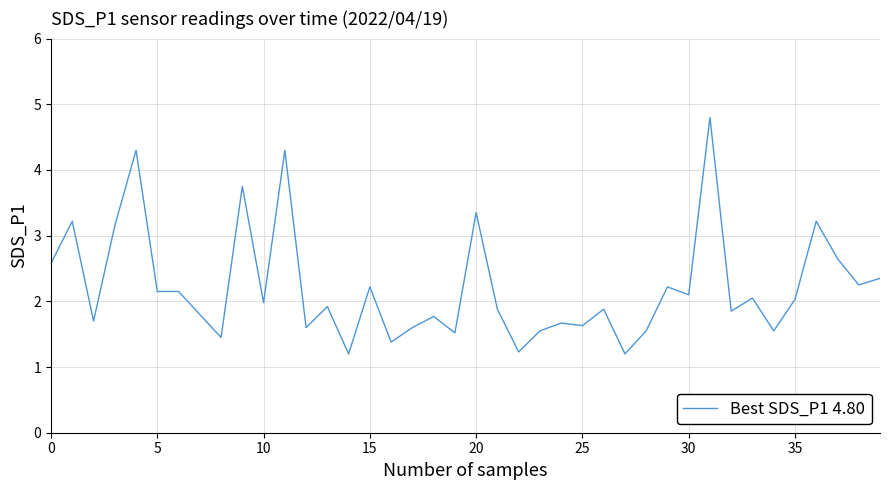

What is the difference between the maximum and minimum values?

3.6